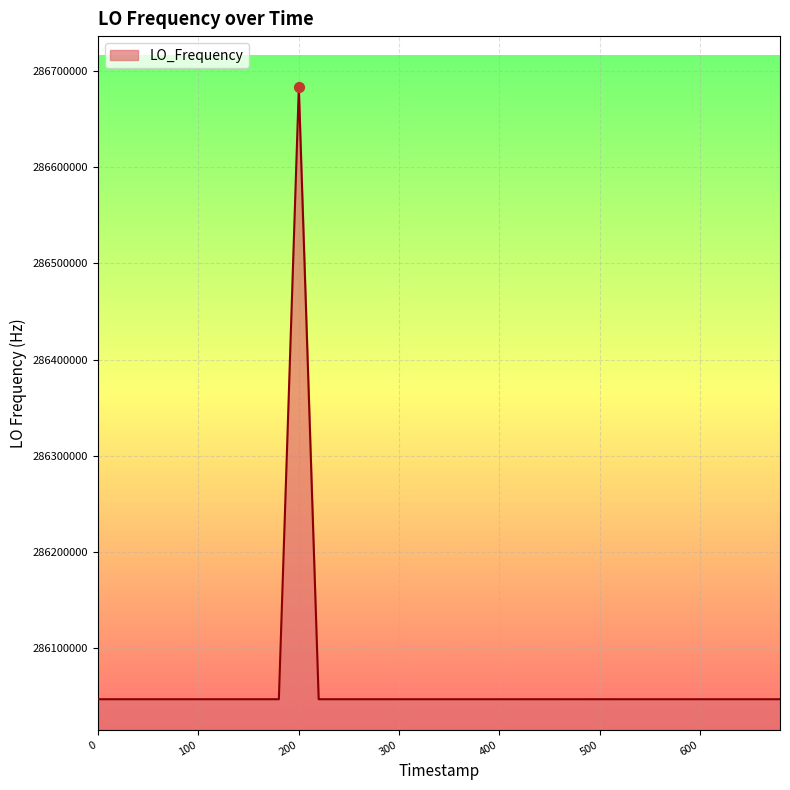

What is the maximum value shown in the chart?

286682706.1